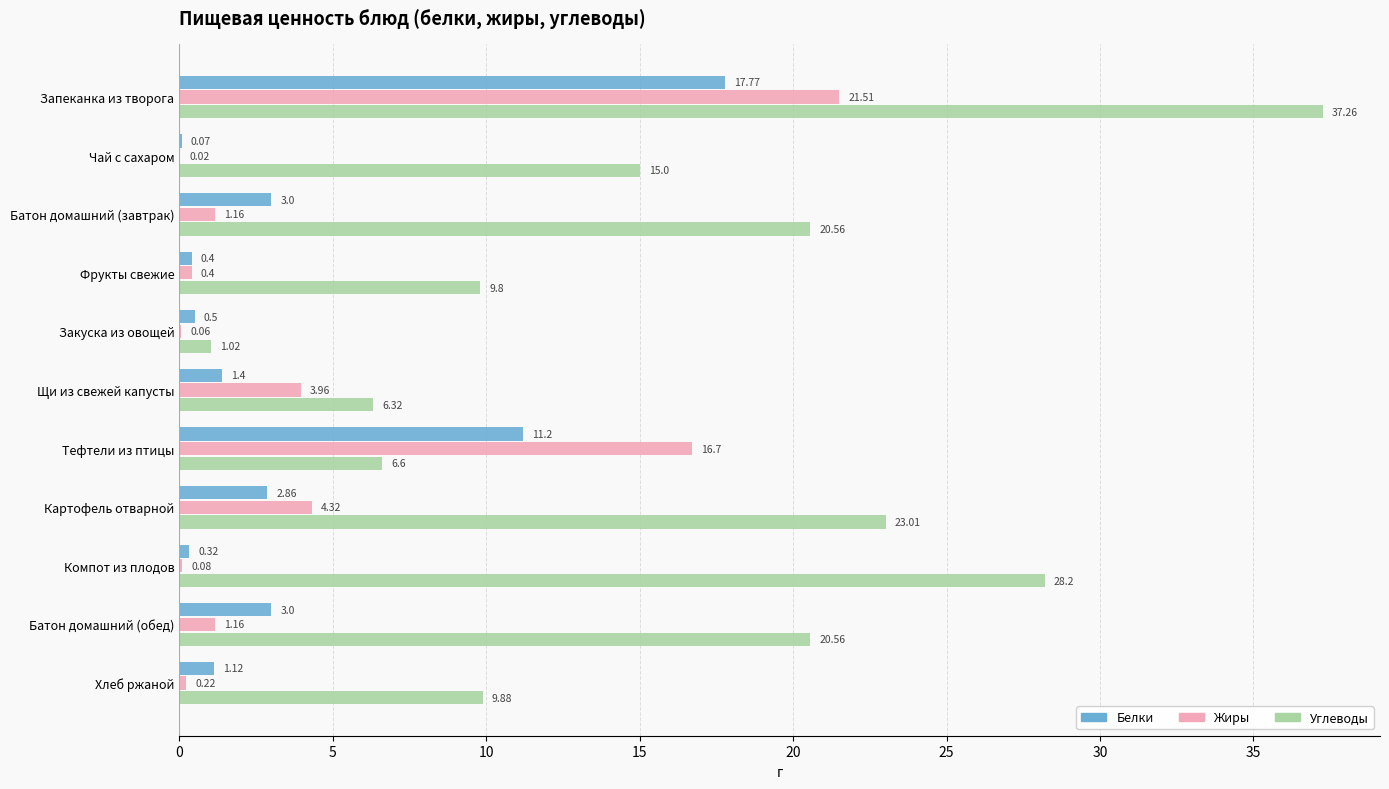

Which series has the largest total across all categories?

Углеводы